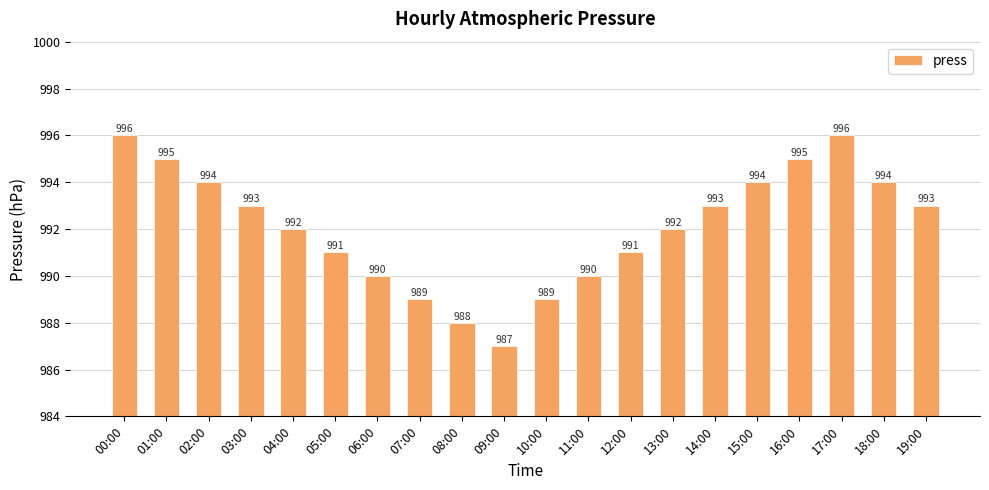

What is the change in value from 07:00 to 15:00?

+5